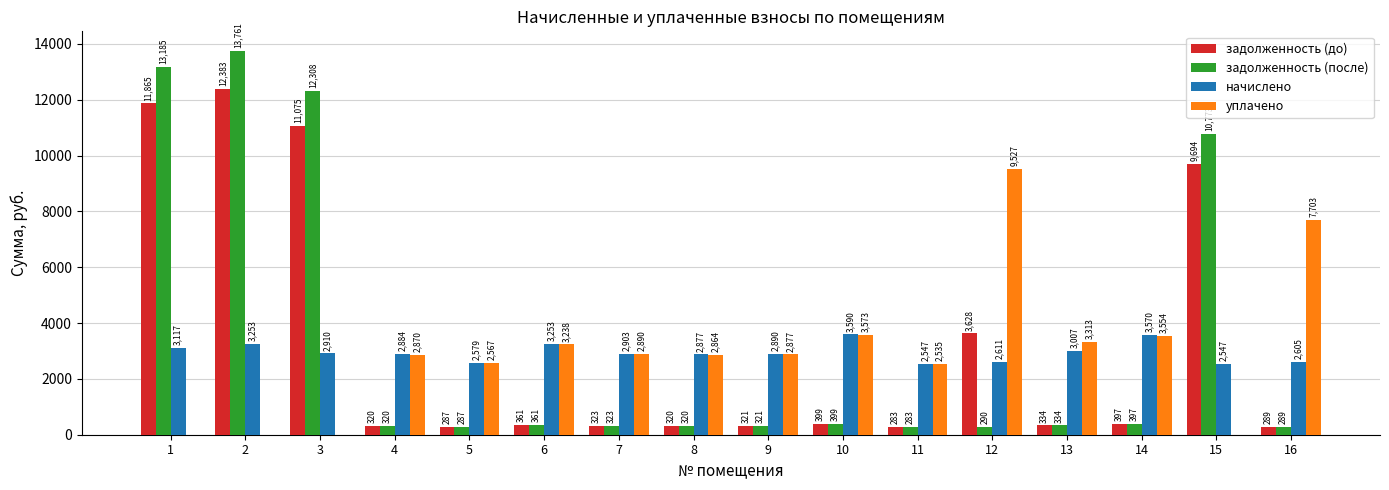

True or false: задолженность (до) has a value of 396.7 at 14.

True